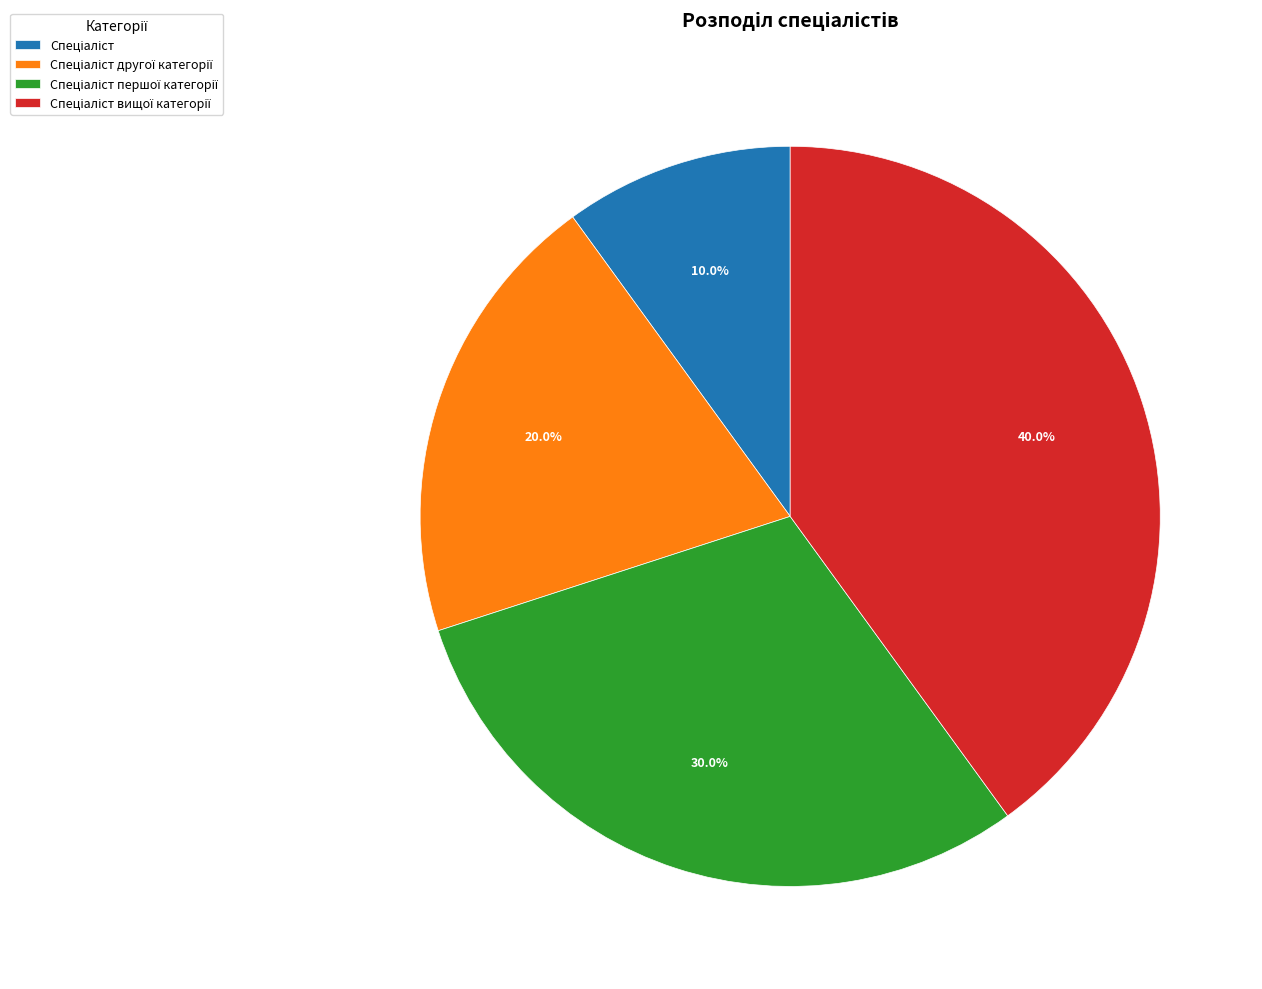

Is there any slice that represents more than half of the pie?

No